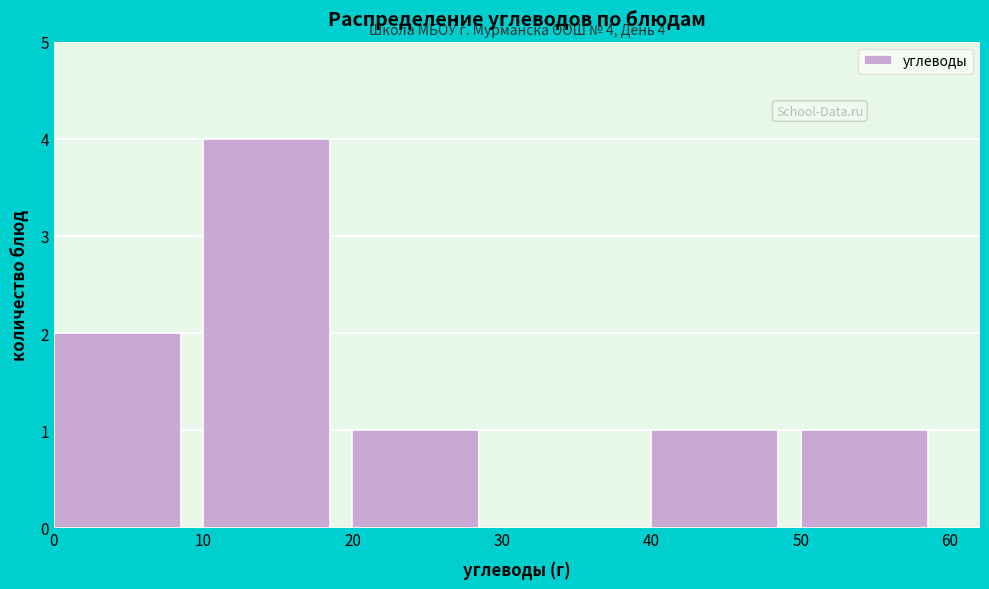

Which range on the x-axis has the tallest bar?

10 to 20